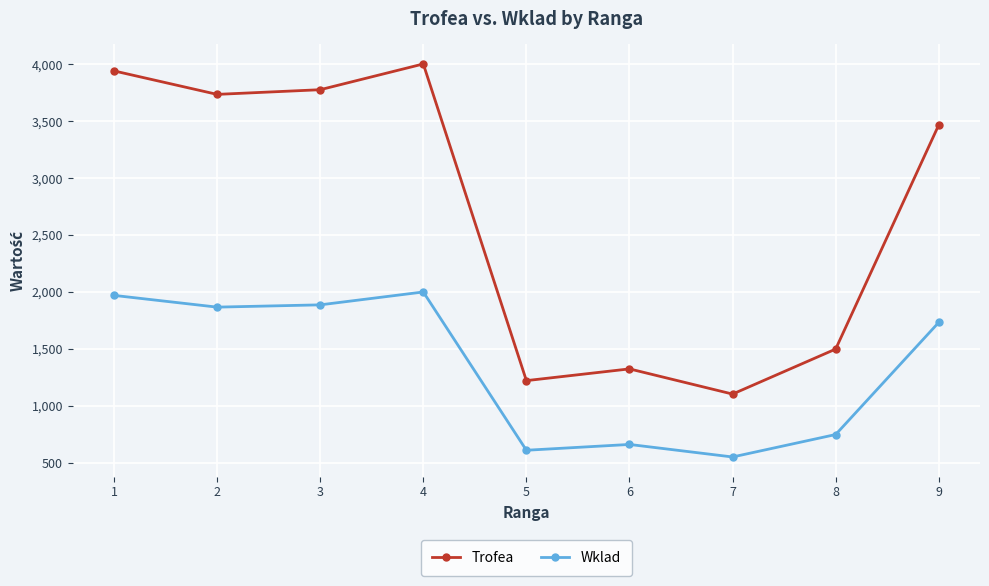

Reading right to left, what are all the values shown in this chart?

Trofea: 3466	1499	1104	1325	1222	4001	3775	3734	3940
Wklad: 1733	749	552	662	611	2000	1887	1867	1970